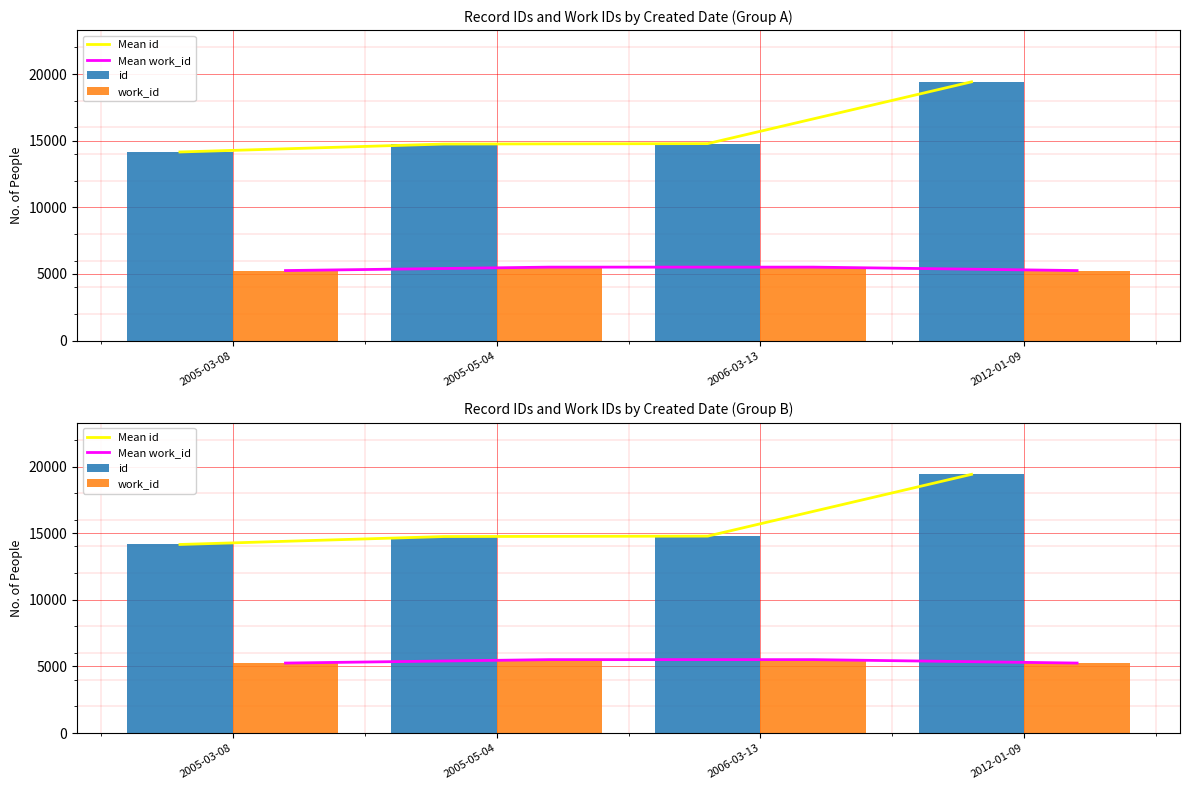

What is the value of the id bar at the 2nd from the left?

14747